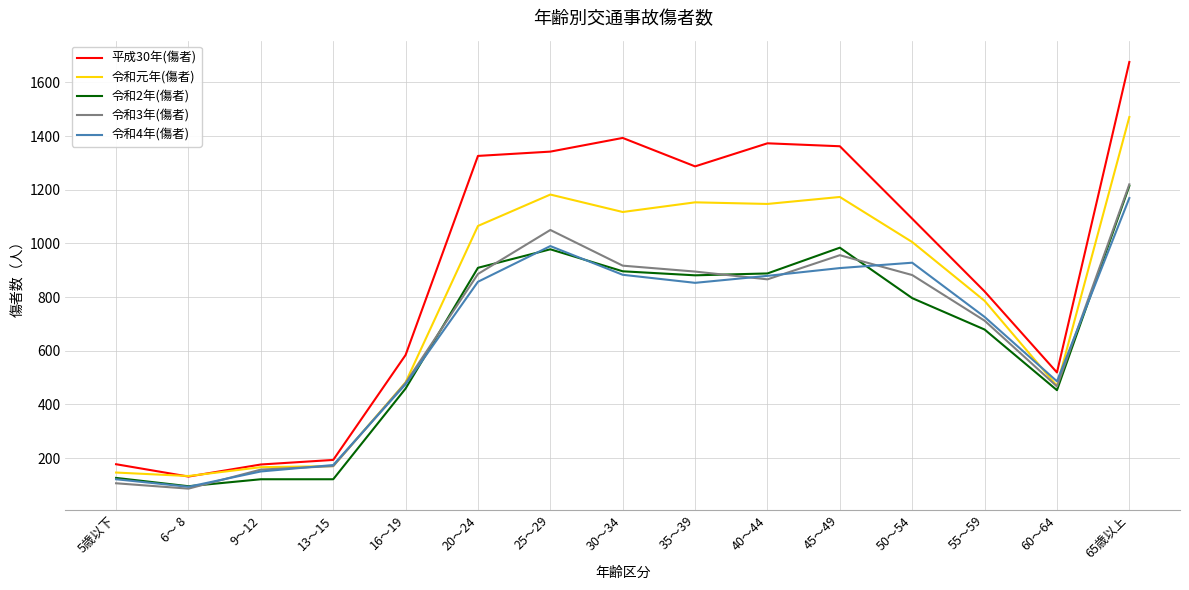

At 45～49, list the series in order from smallest to largest.

令和4年(傷者), 令和3年(傷者), 令和2年(傷者), 令和元年(傷者), 平成30年(傷者)